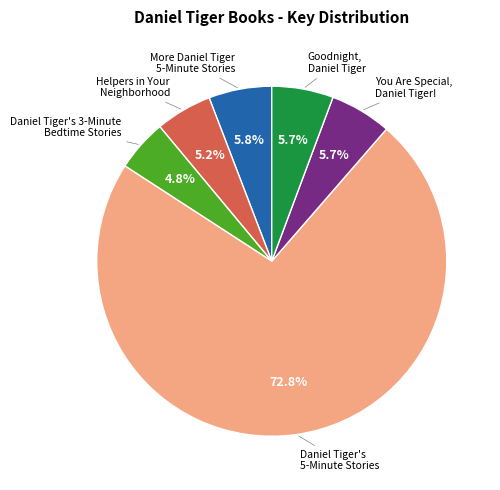

Does any single category account for the majority?

Yes